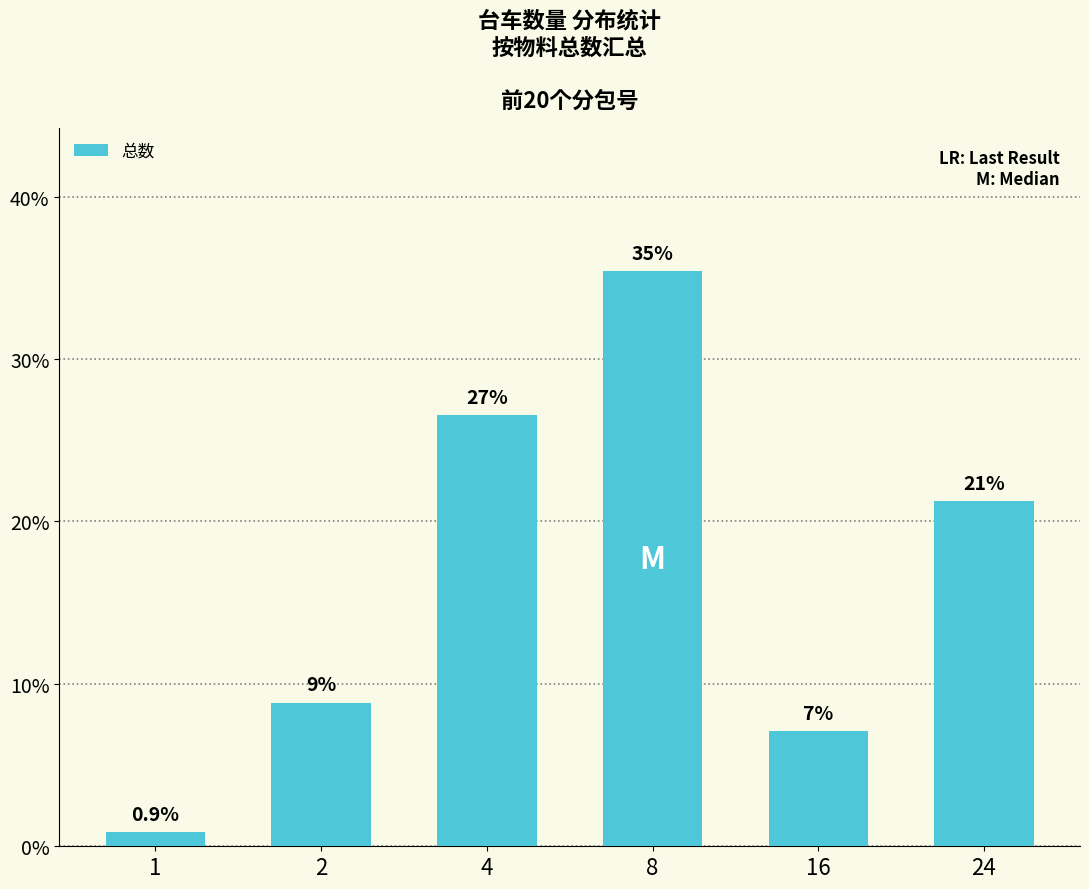

At which category does the chart reach its peak across all series?

8